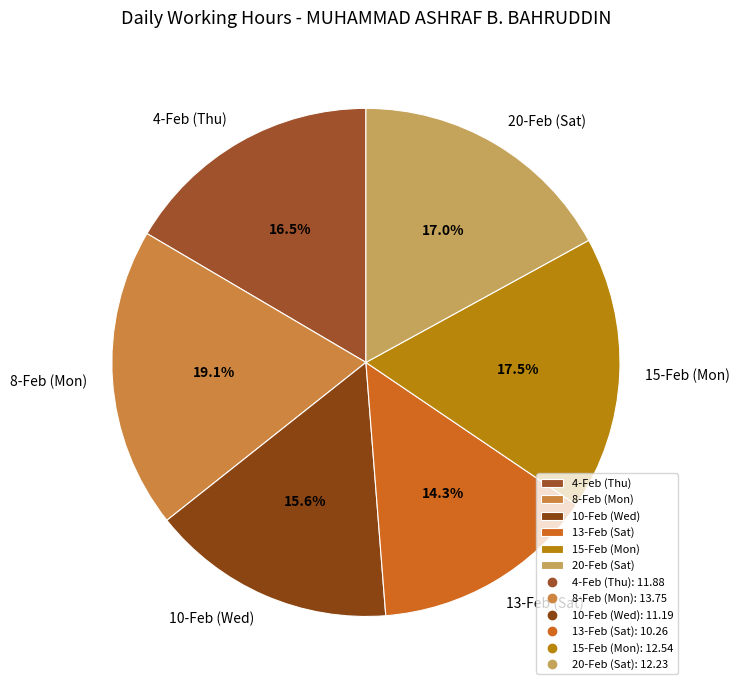

Which category has the biggest portion of the pie?

8-Feb (Mon)